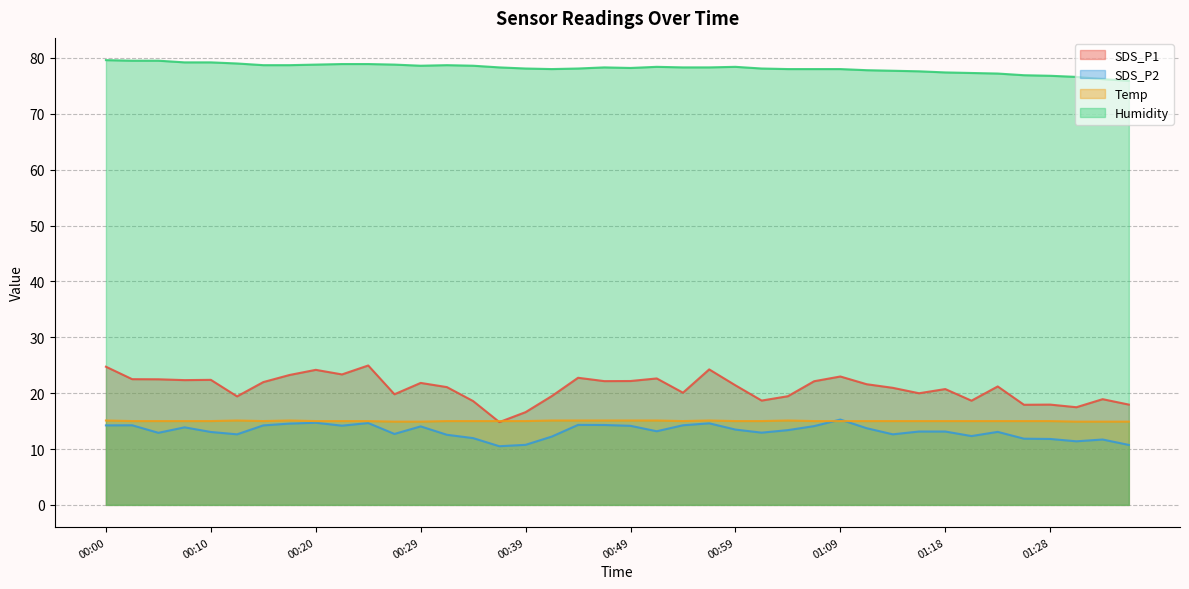

Where is the first local minimum for Humidity?

00:29